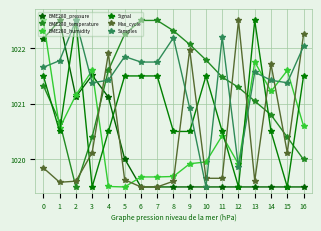

At how many categories does at least one series exceed 1021?

17